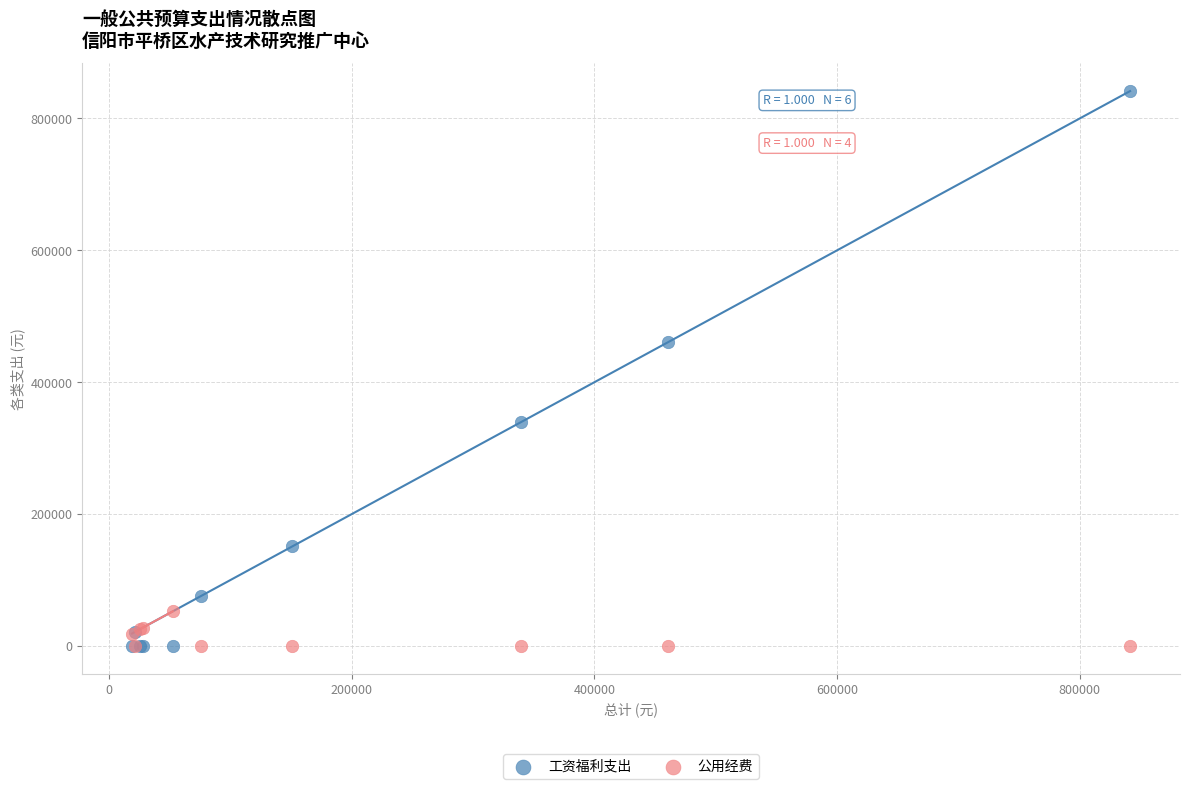

Across all series, what Y value is closest to 420786?

460296